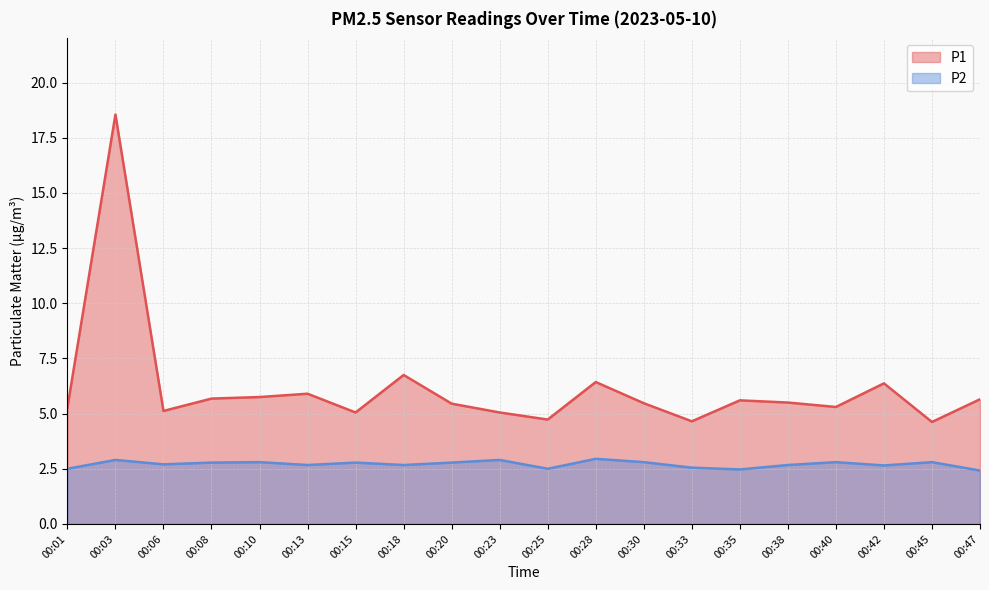

Does the chart have visible grid lines?

Yes